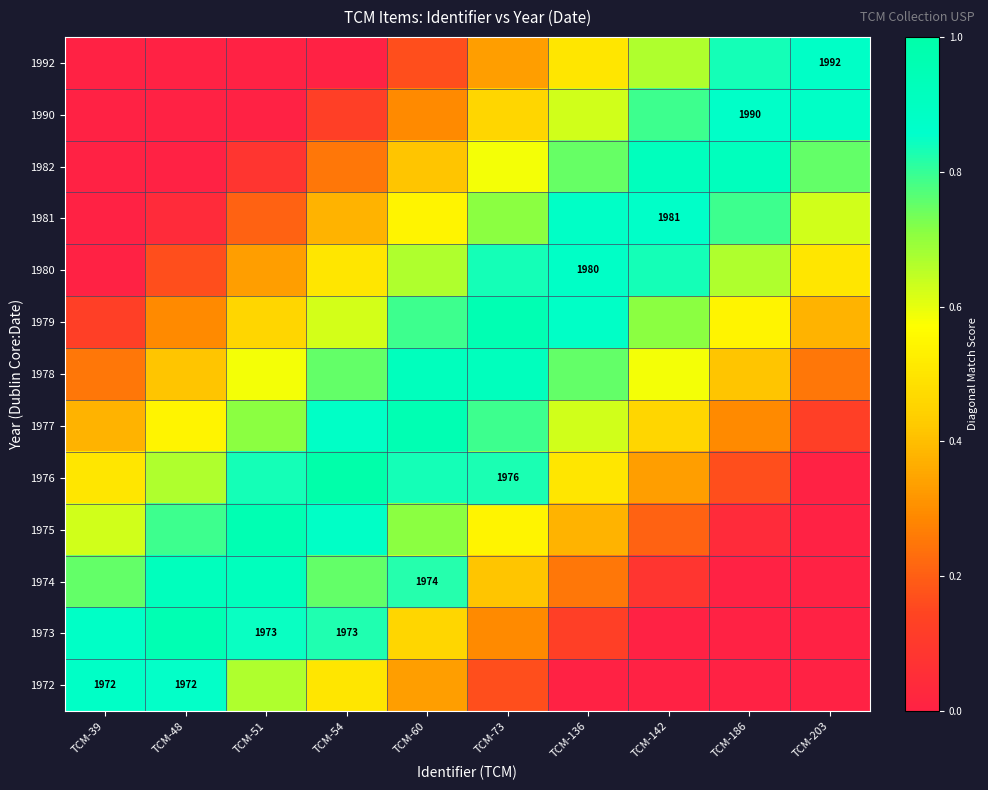

Rank the series by their maximum value, from highest to lowest.

1972, 1976, 1980, 1992, 1973, 1977, 1975, 1979, 1981, 1990, 1982, 1974, 1978